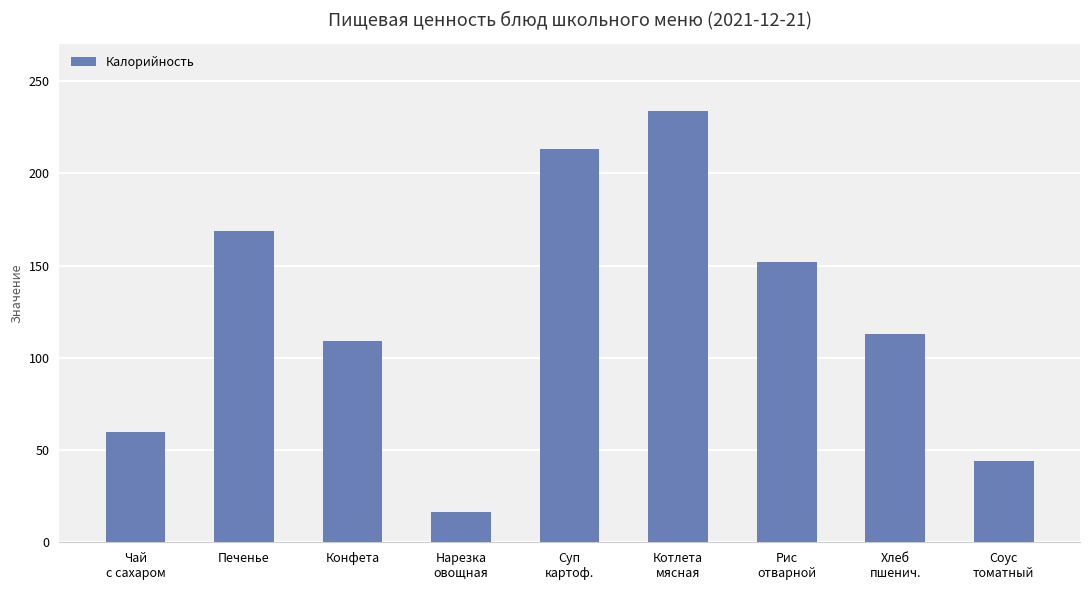

What is the difference between the values at Нарезка
овощная and Чай
с сахаром?

43.5